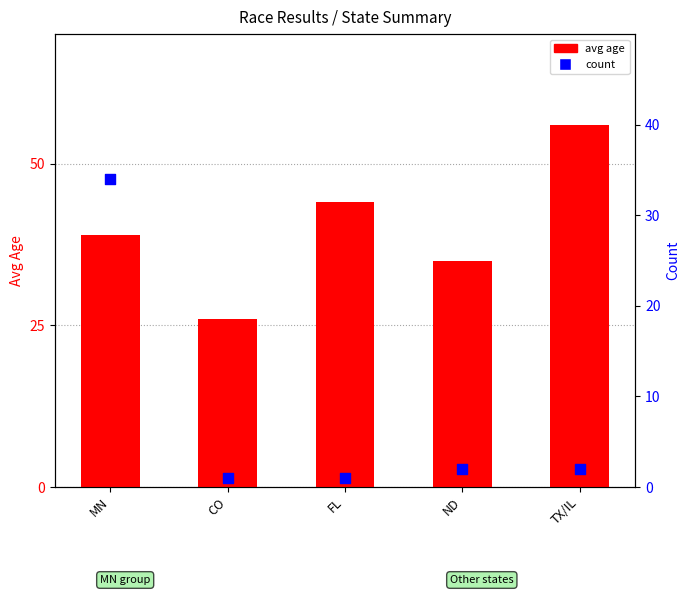

Is the value of count at ND greater than the value of avg age at MN?

No